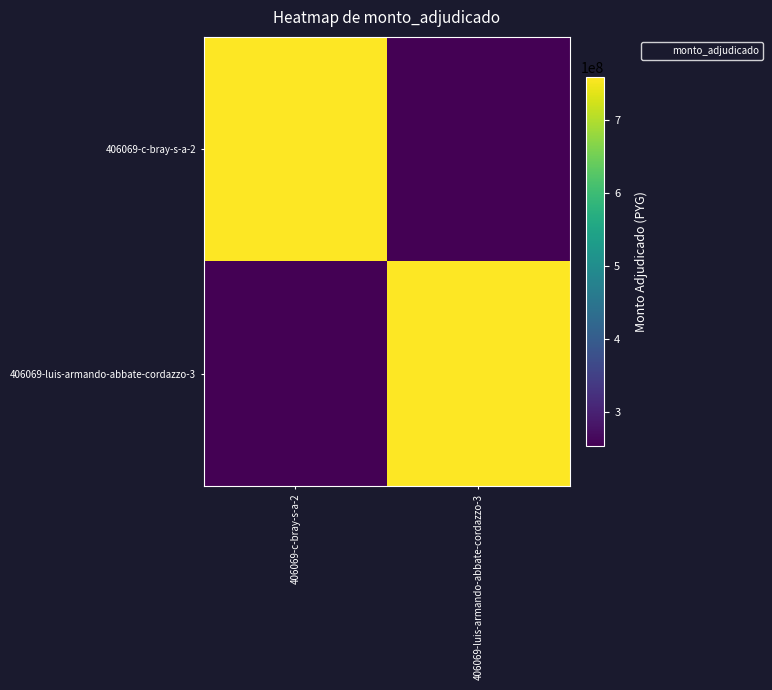

What is the total value across all series at 406069-c-bray-s-a-2?

1012000000